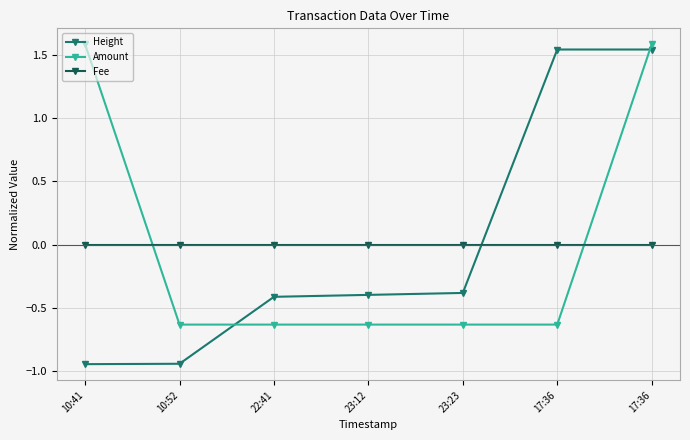

How many lines are shown in the chart?

3